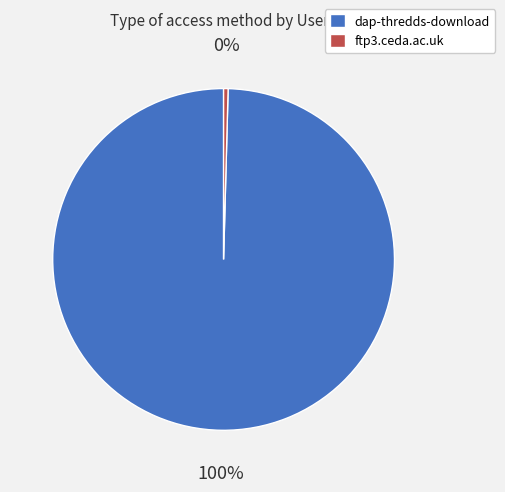

Is there any slice that represents more than half of the pie?

Yes